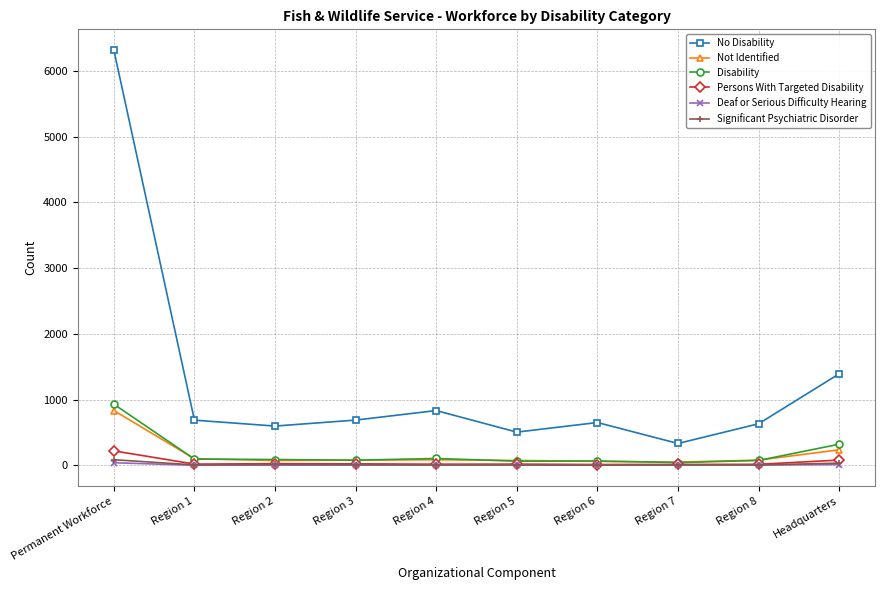

True or false: Disability and No Disability intersect in this chart.

False